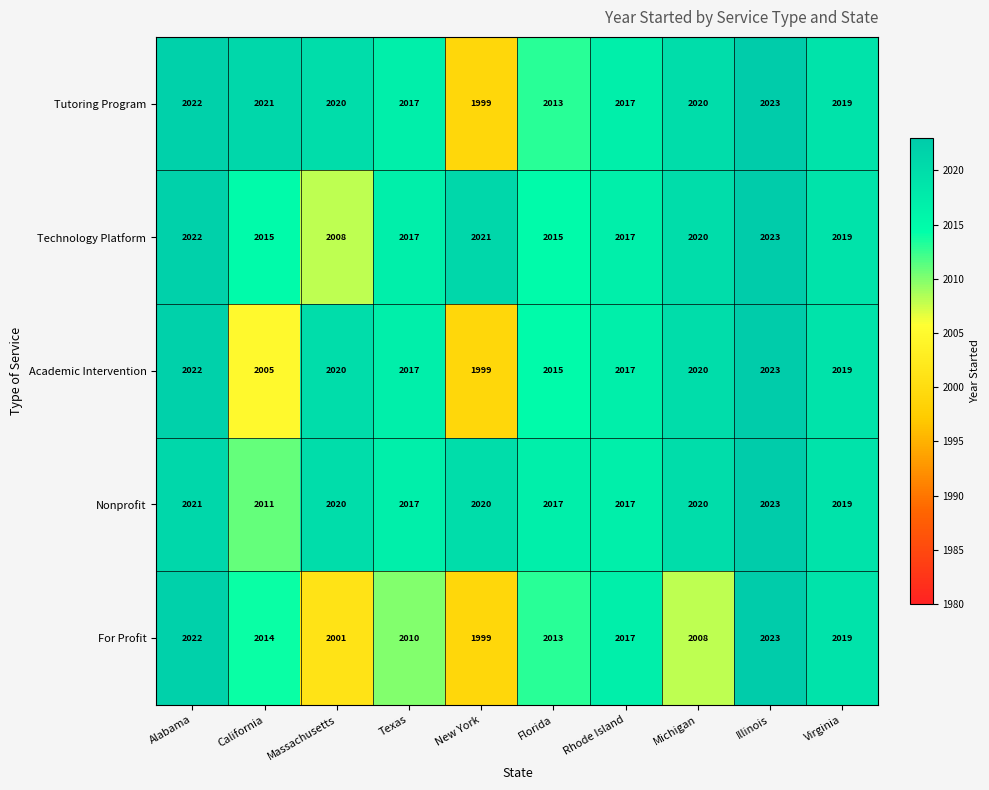

How many values in the For Profit series are below 2014?

5